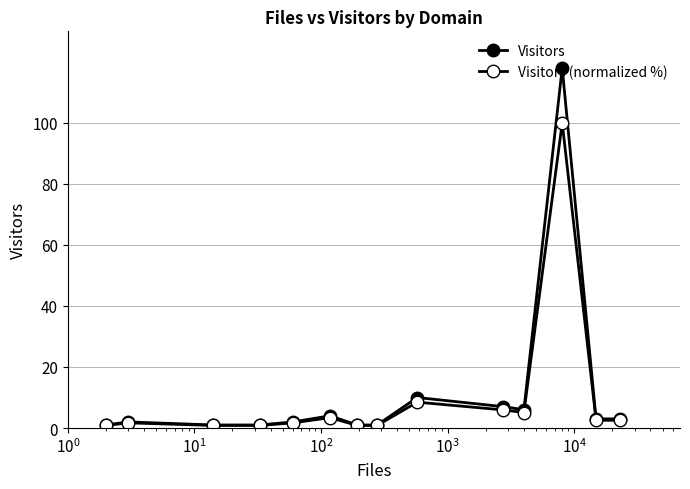

At how many categories does at least one series exceed 59?

1